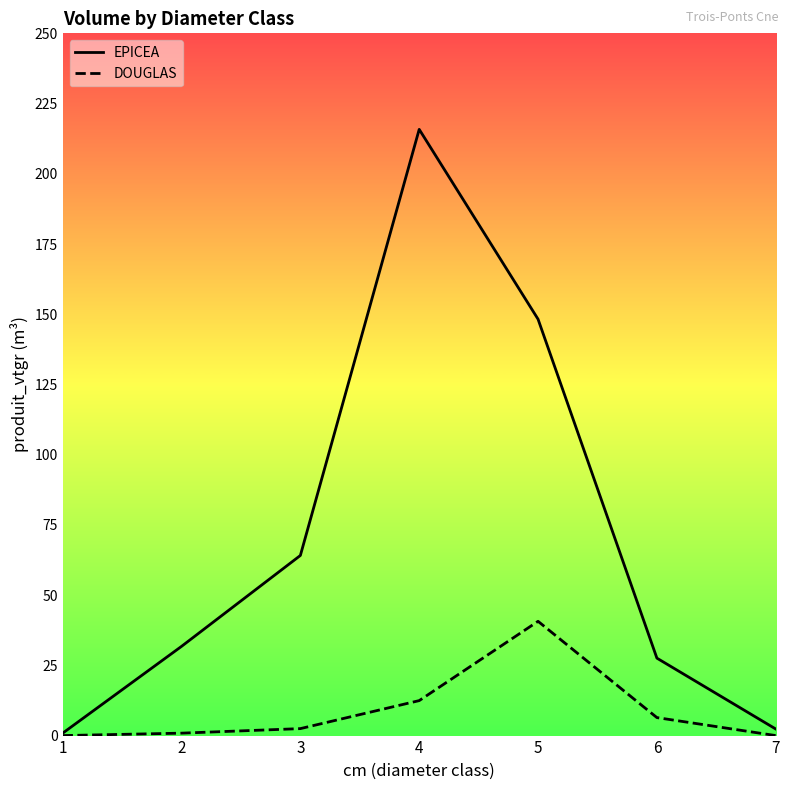

How many values in the EPICEA series exceed 31?

4